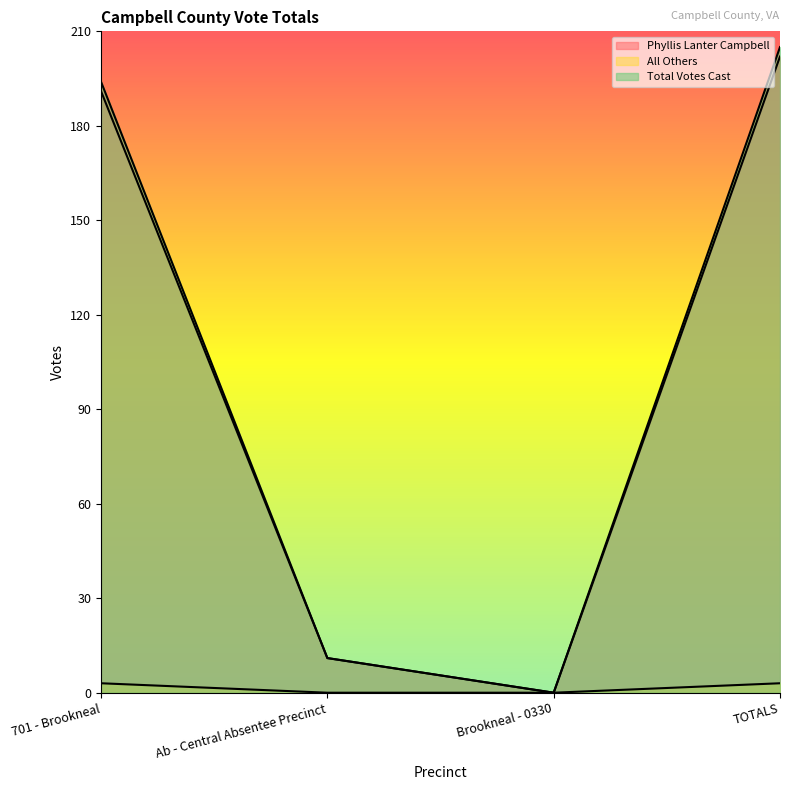

What is the label of the 4th point from the left?

TOTALS